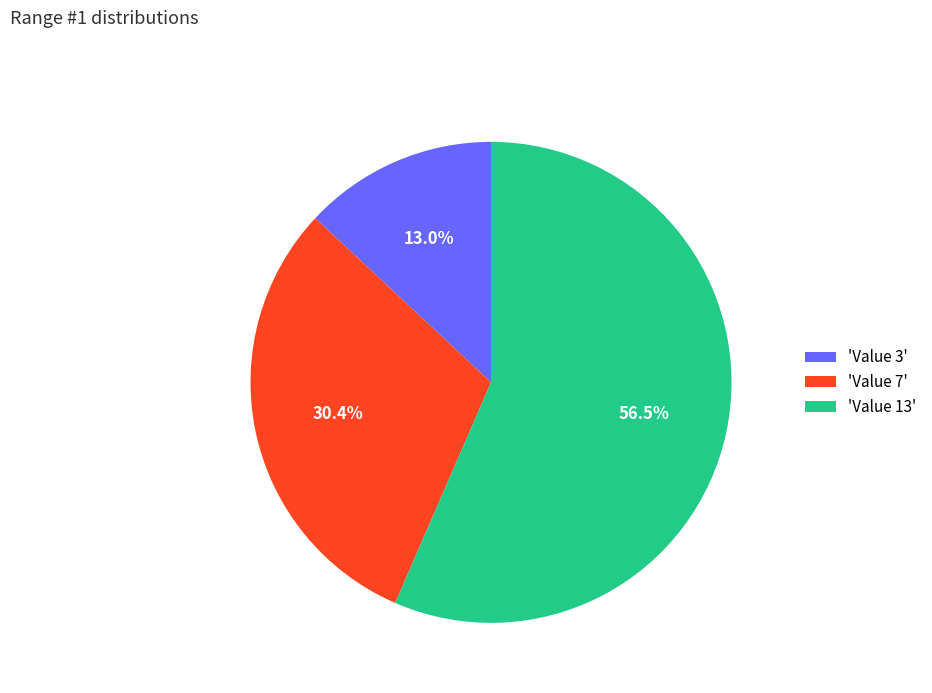

Is there any slice that represents more than half of the pie?

Yes